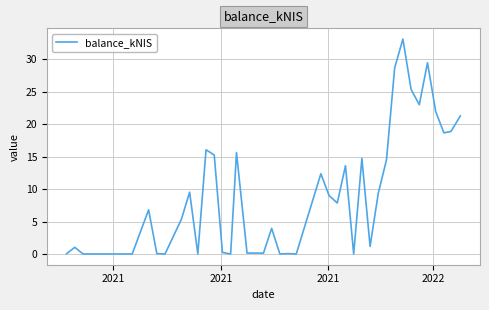

What is the difference between the maximum and minimum values?

33.1